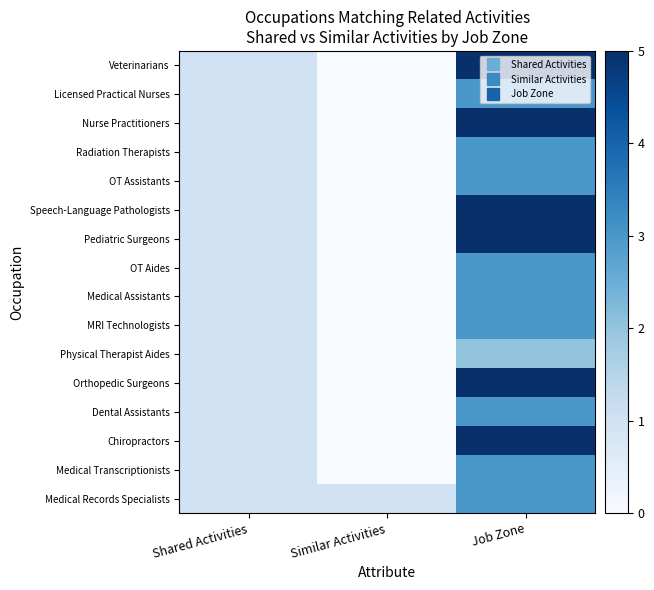

What is the total value across all series at Shared Activities?

16